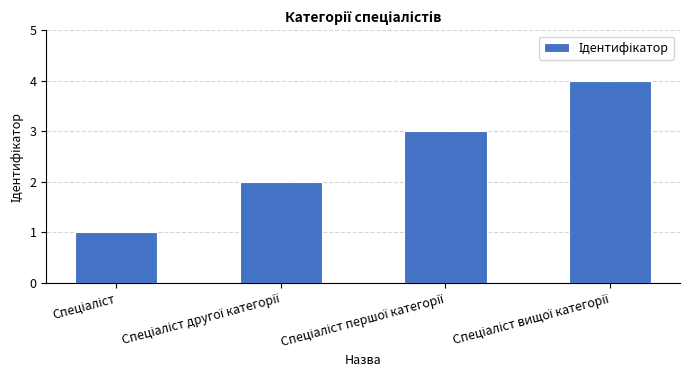

Reading right to left, what are all the values shown in this chart?

4	3	2	1